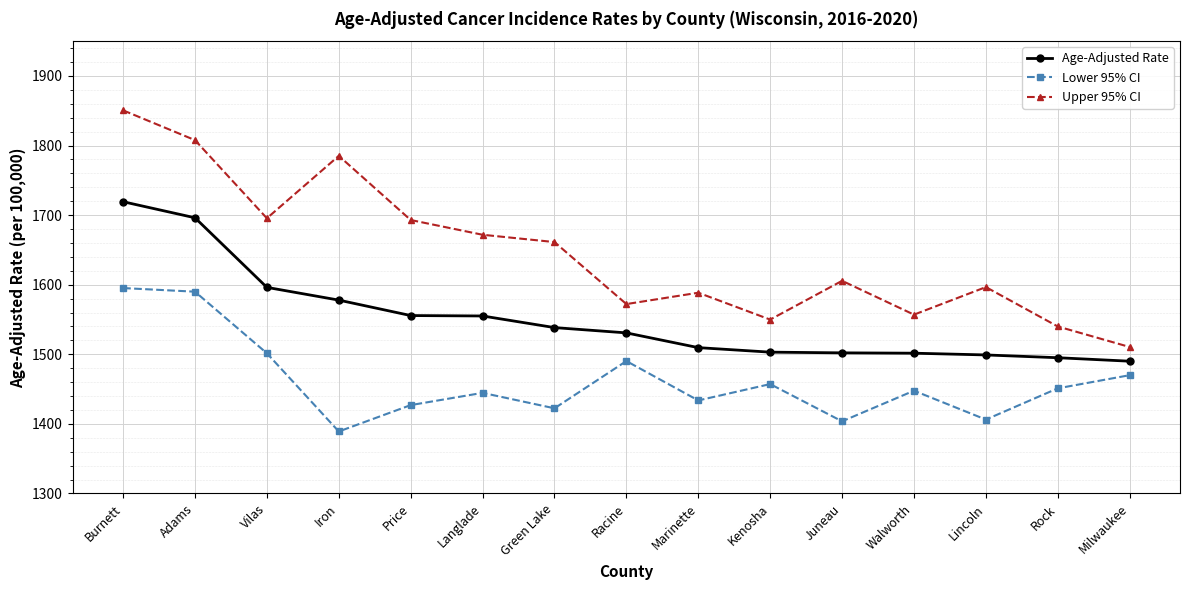

Which series has the largest total across all categories?

Upper 95% CI